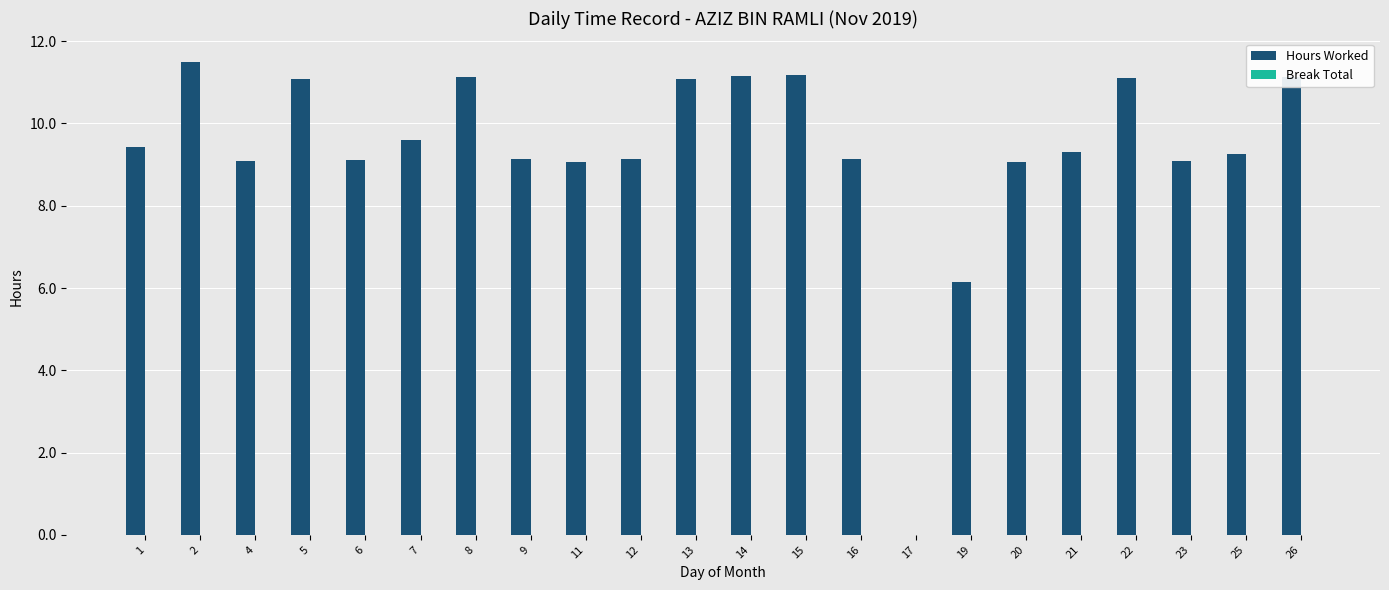

Where is the data nearest to the value 5?

19